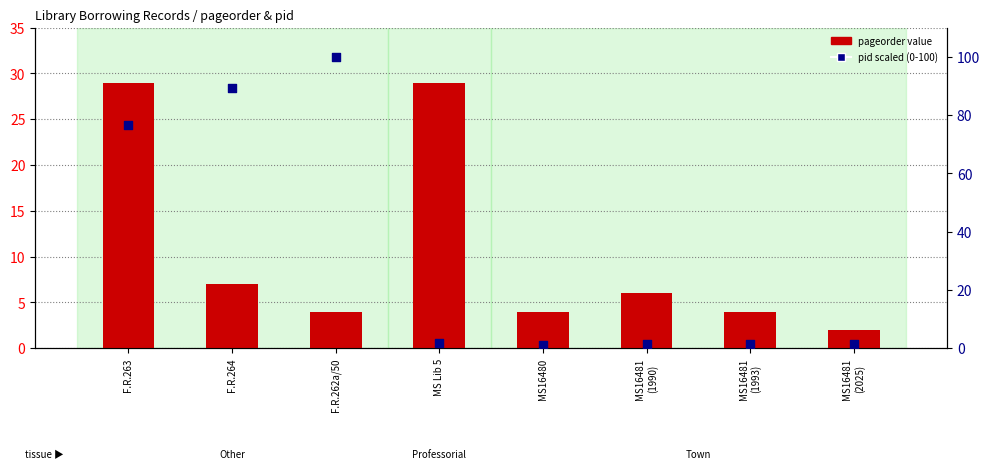

Which series contains the highest Y value?

pid scaled